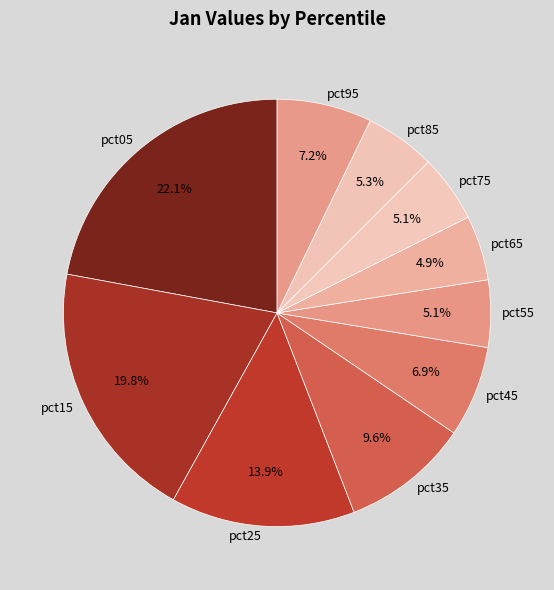

To the nearest percent, what percentage of the pie is pct05?

22%